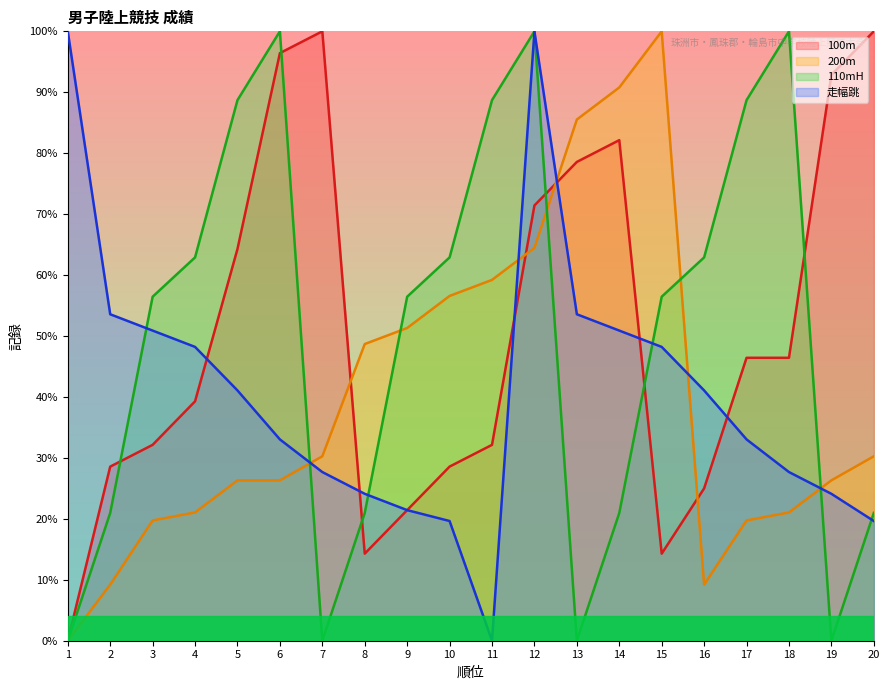

Is it true that 200m equals 148.8 at 15?

False